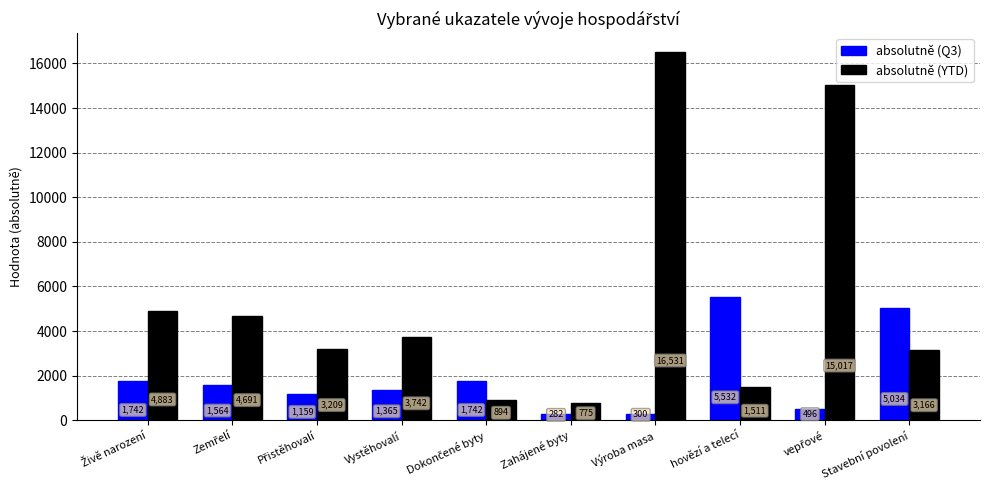

Is the value of absolutně (Q3) at hovězí a telecí greater than the value of absolutně (YTD) at Zahájené byty?

Yes